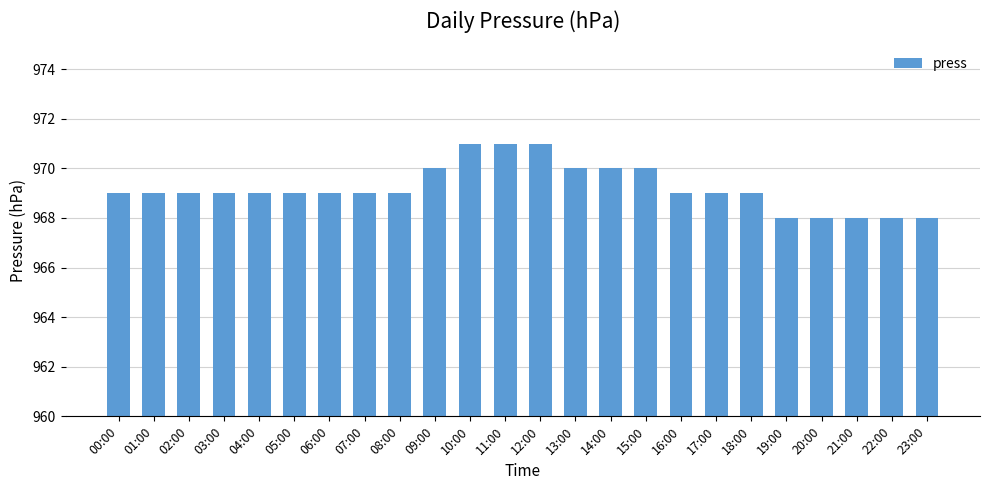

What is the sum of the values at 17:00 and 23:00?

1937